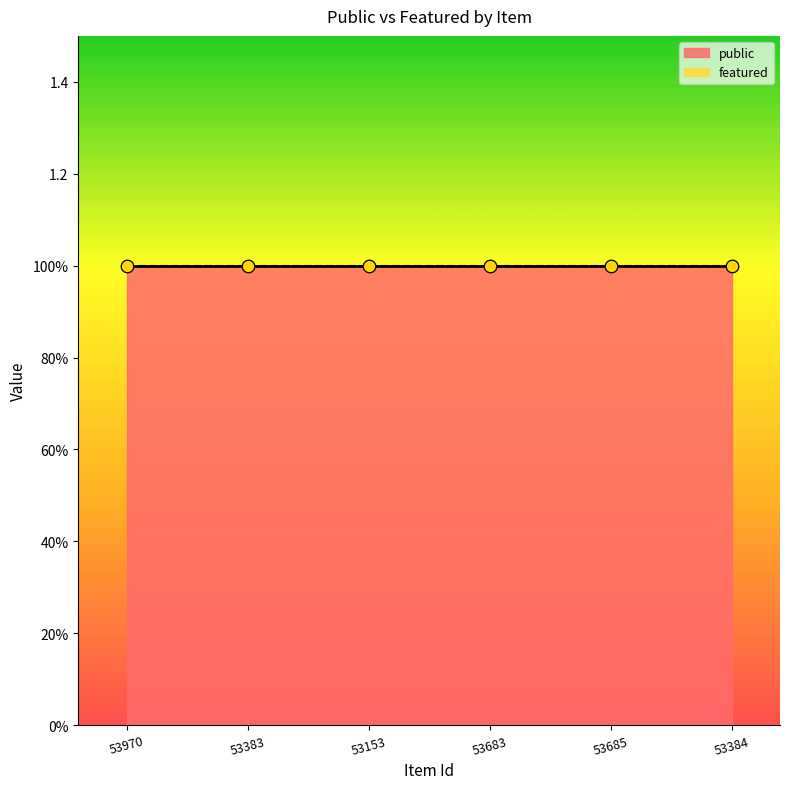

Which series reaches the minimum Y coordinate?

featured